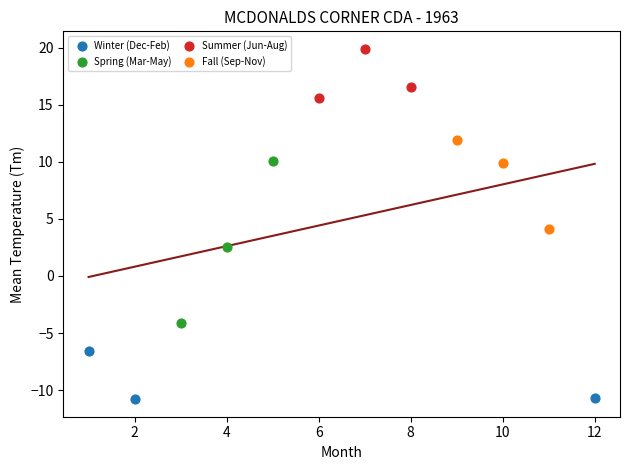

Which series reaches the maximum Y coordinate?

Summer (Jun-Aug)